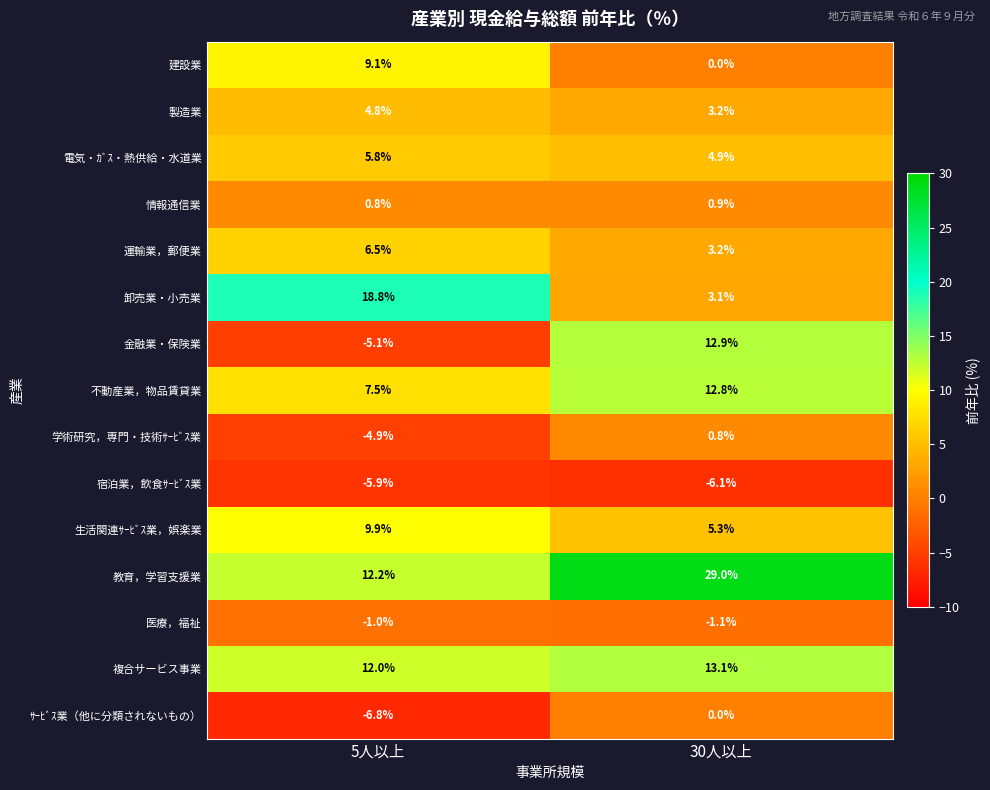

Rank the series by their maximum value, from lowest to highest.

宿泊業，飲食ｻｰﾋﾞｽ業, 医療，福祉, ｻｰﾋﾞｽ業（他に分類されないもの）, 学術研究，専門・技術ｻｰﾋﾞｽ業, 情報通信業, 製造業, 電気・ｶﾞｽ・熱供給・水道業, 運輸業，郵便業, 建設業, 生活関連ｻｰﾋﾞｽ業，娯楽業, 不動産業，物品賃貸業, 金融業・保険業, 複合サービス事業, 卸売業・小売業, 教育，学習支援業